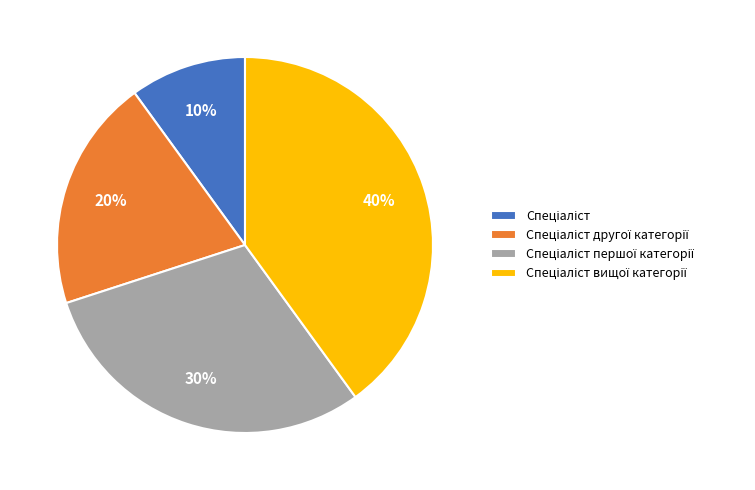

Is there a majority slice in this chart?

No